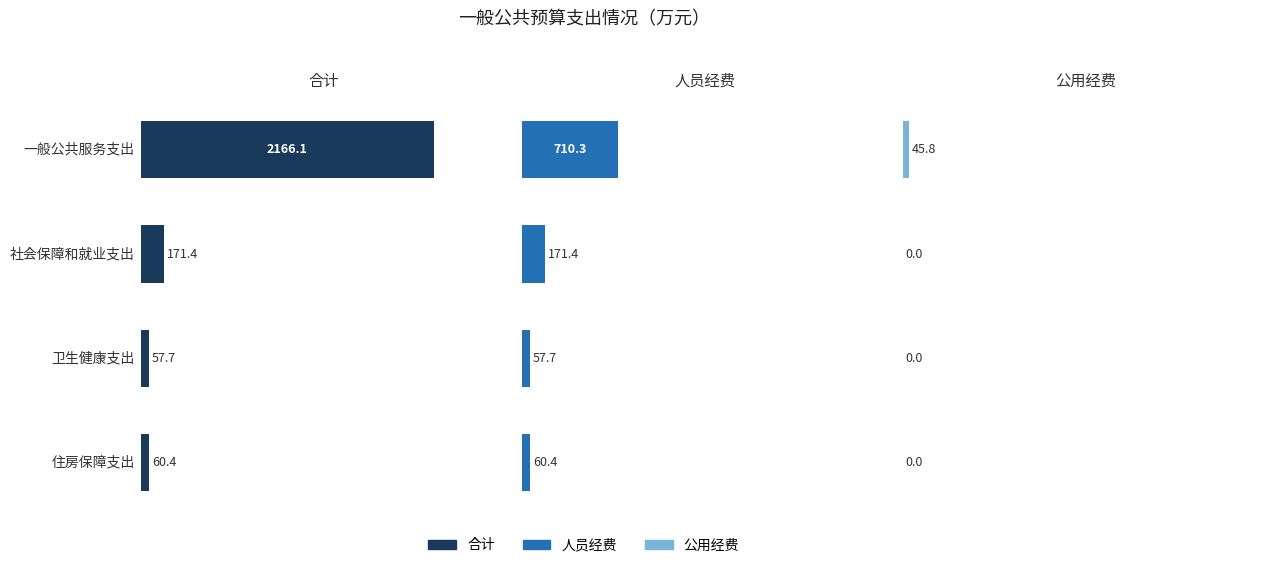

How many groups of bars are there?

4